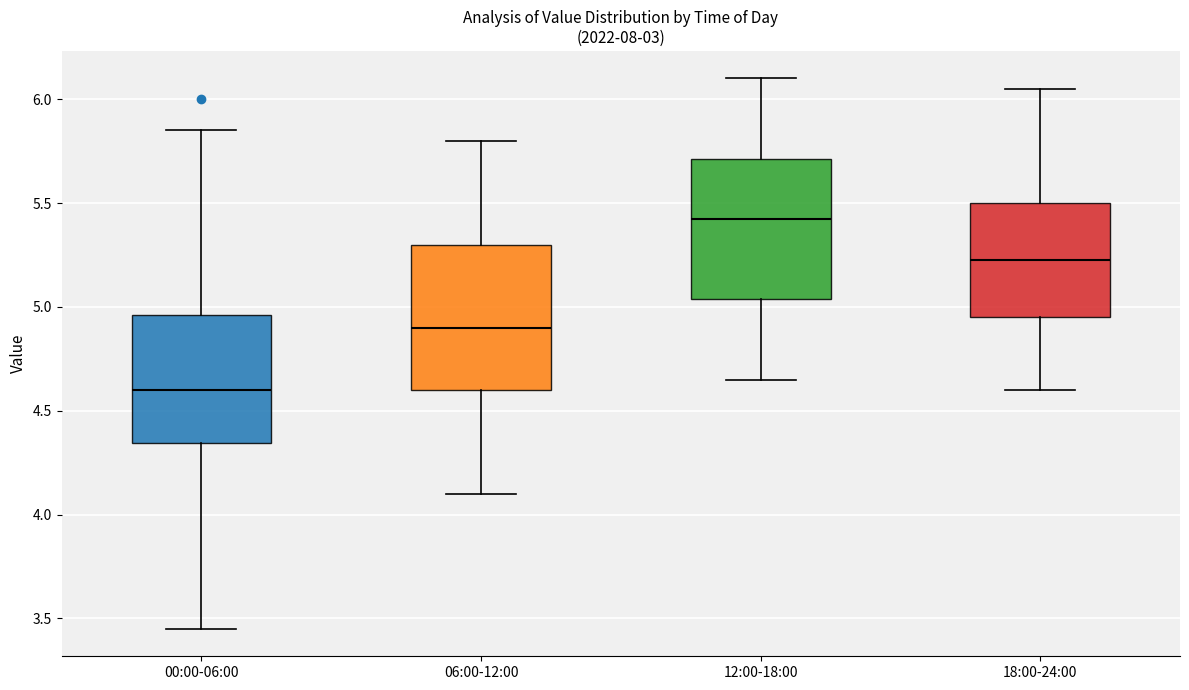

Which box's median line is the highest?

12:00-18:00